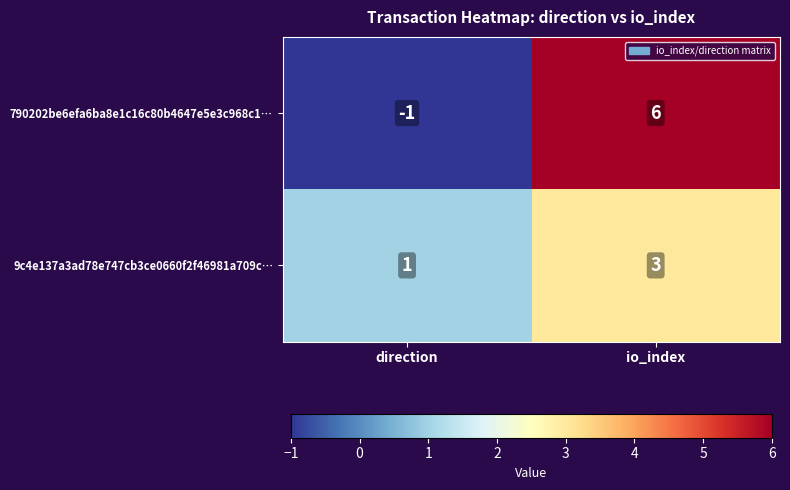

What is the maximum value for 790202be6efa6ba8e1c16c80b4647e5e3c968c1…?

6